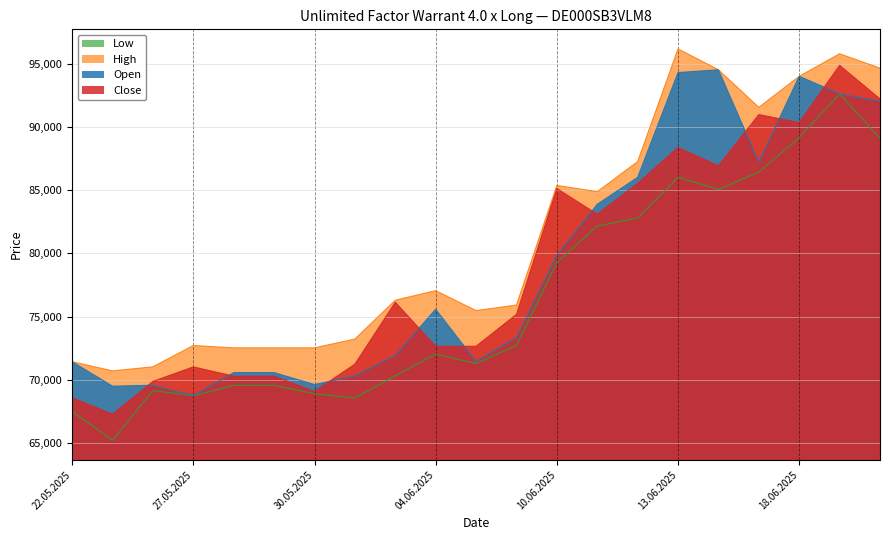

Is the value of Low at 23.05.2025 greater than the value of High at 30.05.2025?

No